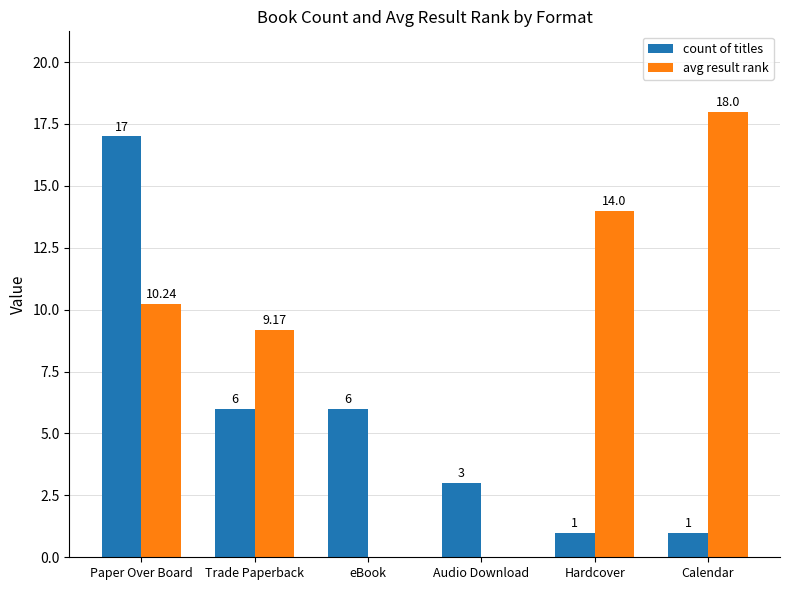

Which category has the highest value in the count of titles series?

Paper Over Board